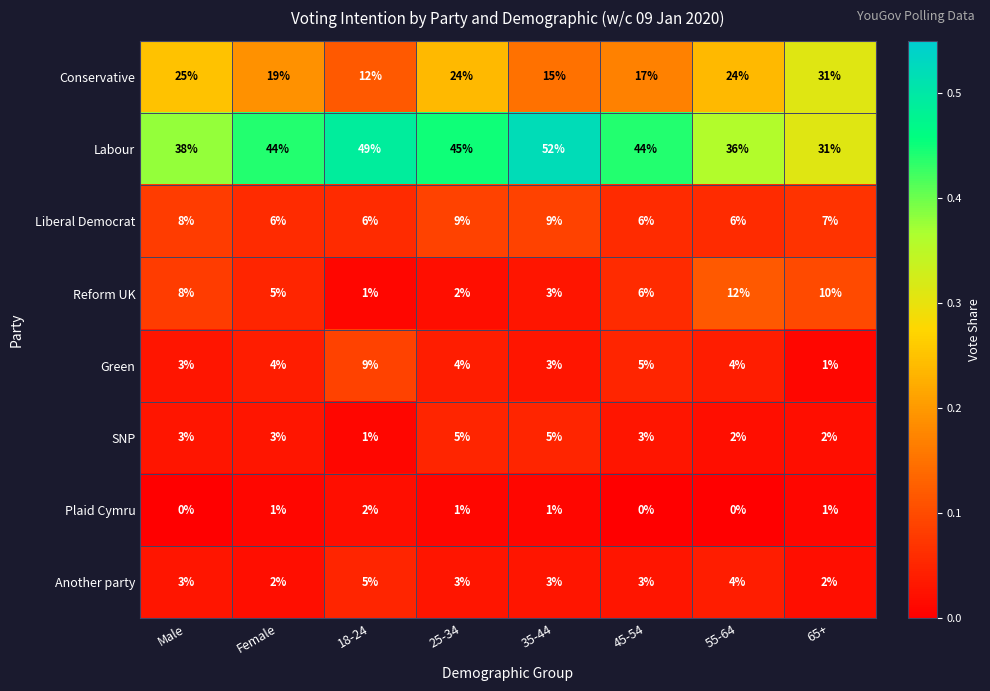

At how many categories does at least one series exceed 0?

8